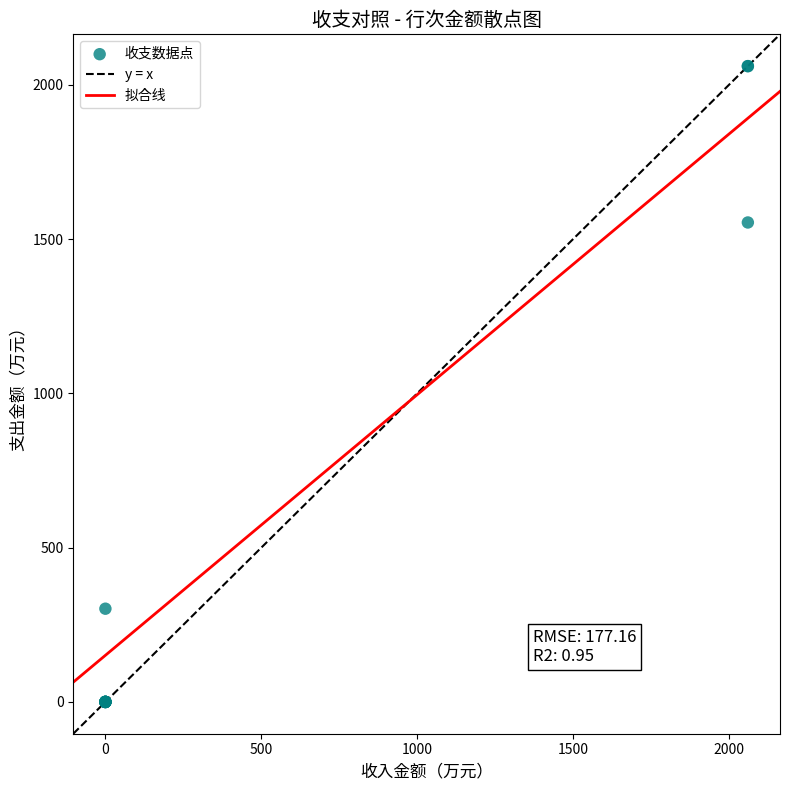

What Y value in the scatter plot is closest to 1030?

1554.0